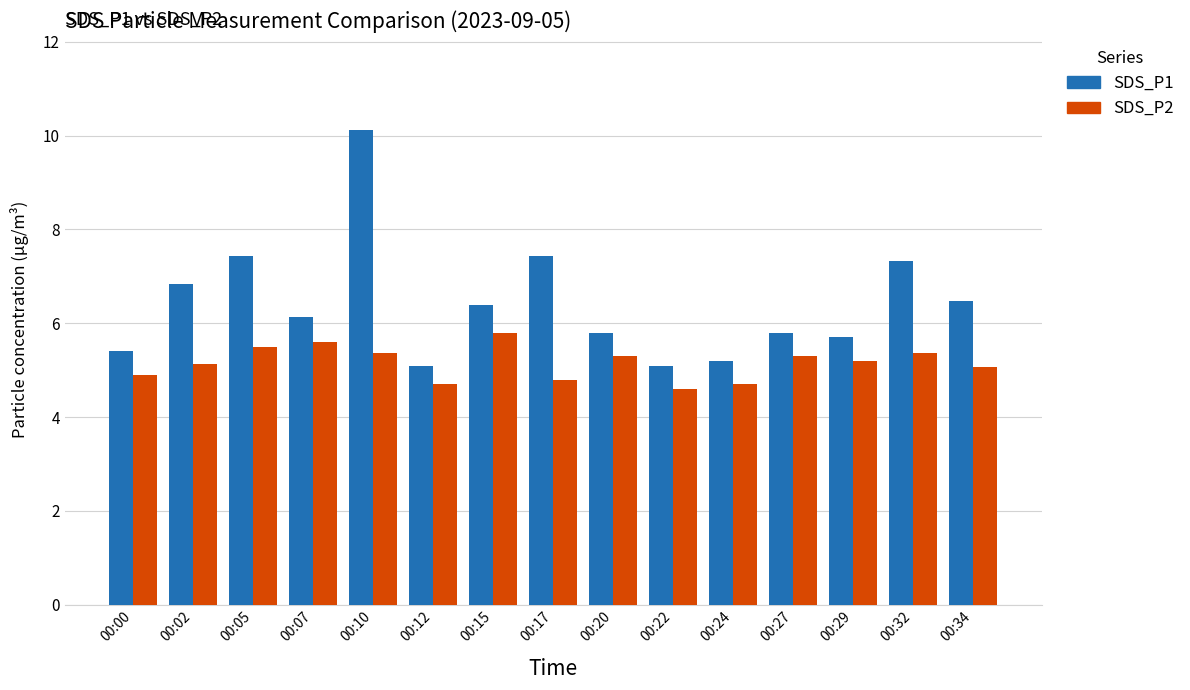

Between 00:12 and 00:20, which series saw the biggest shift?

SDS_P1